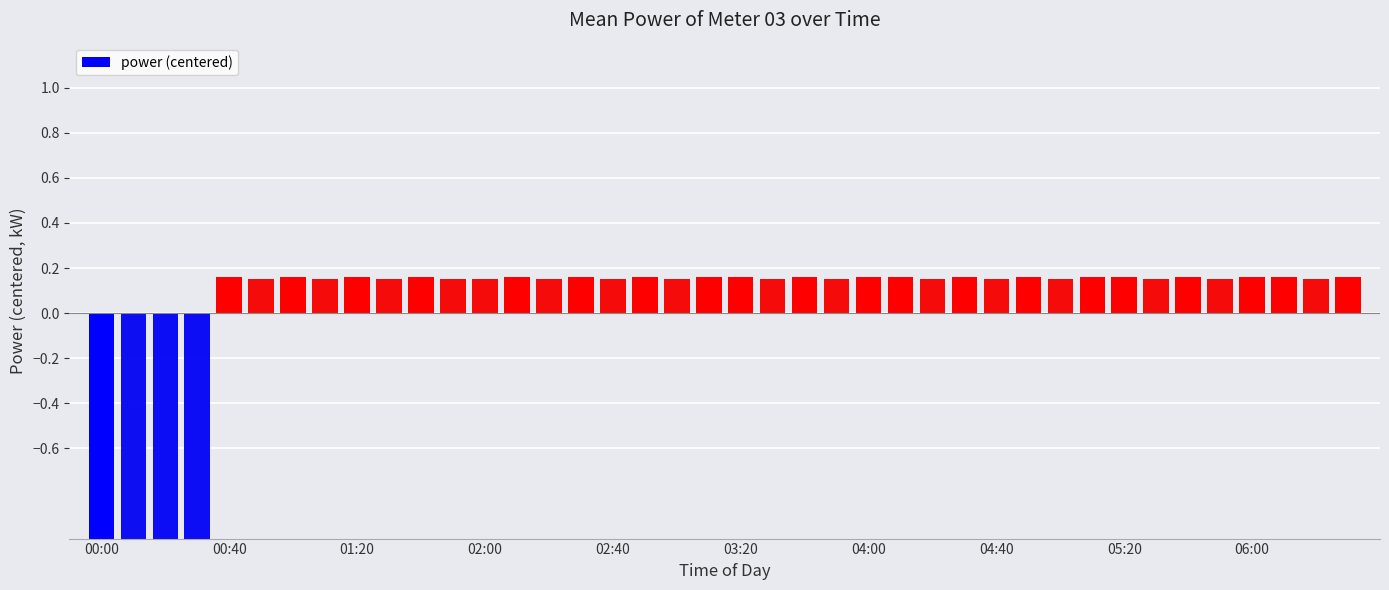

True or false: the data shows 0.2 at 00:40.

True